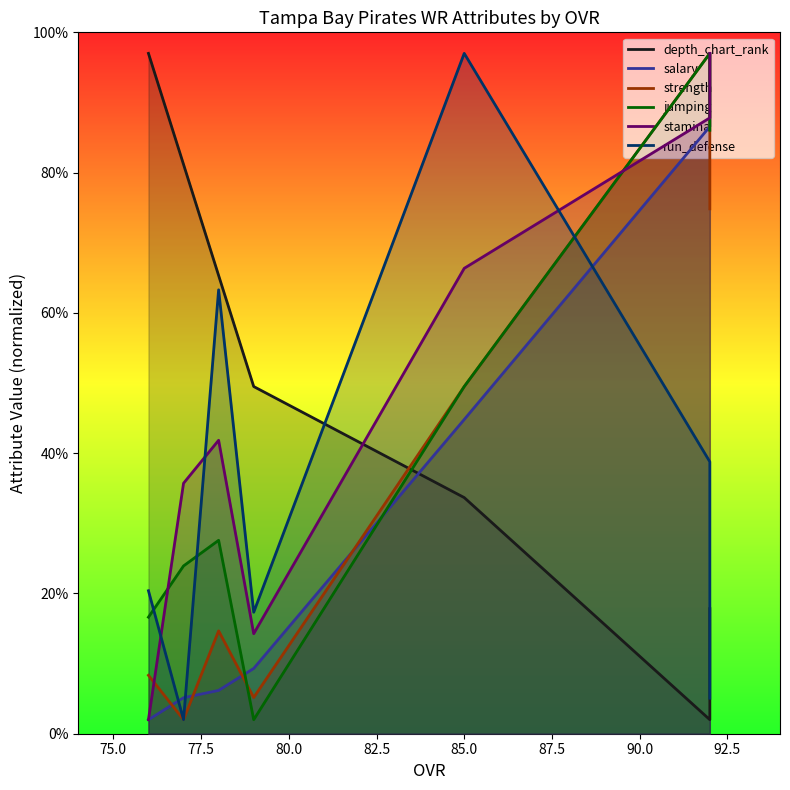

How many lines are shown in the chart?

6